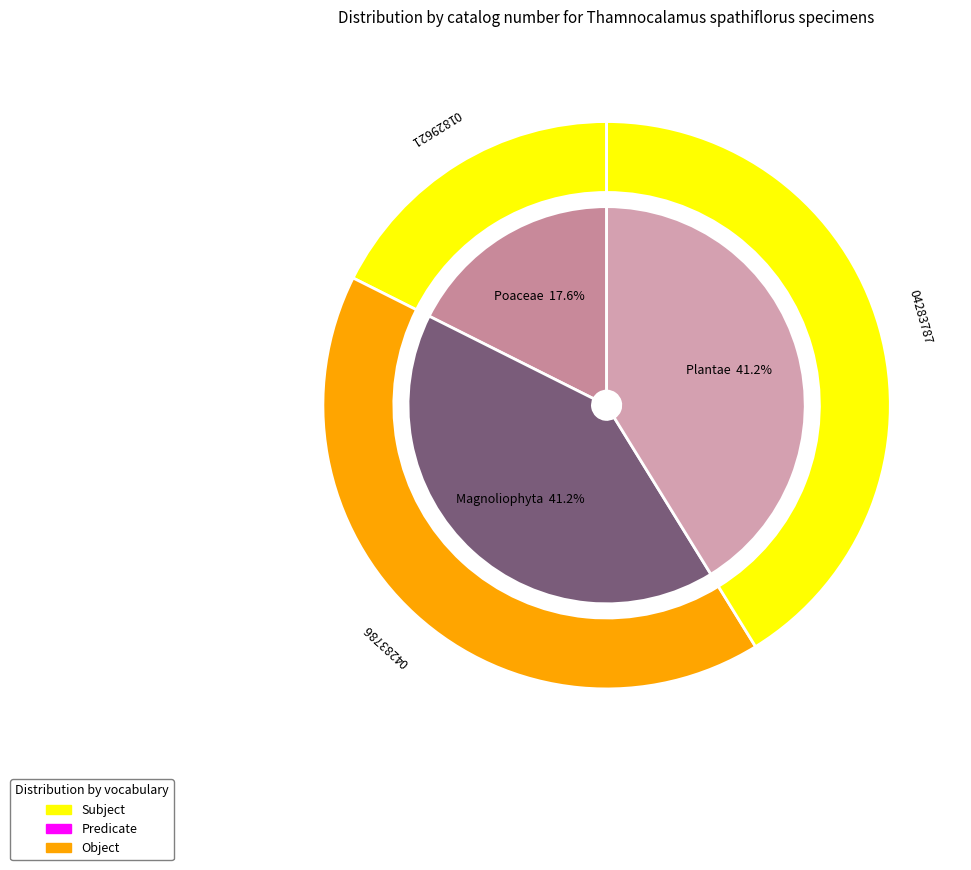

How many segments does this pie chart have?

3